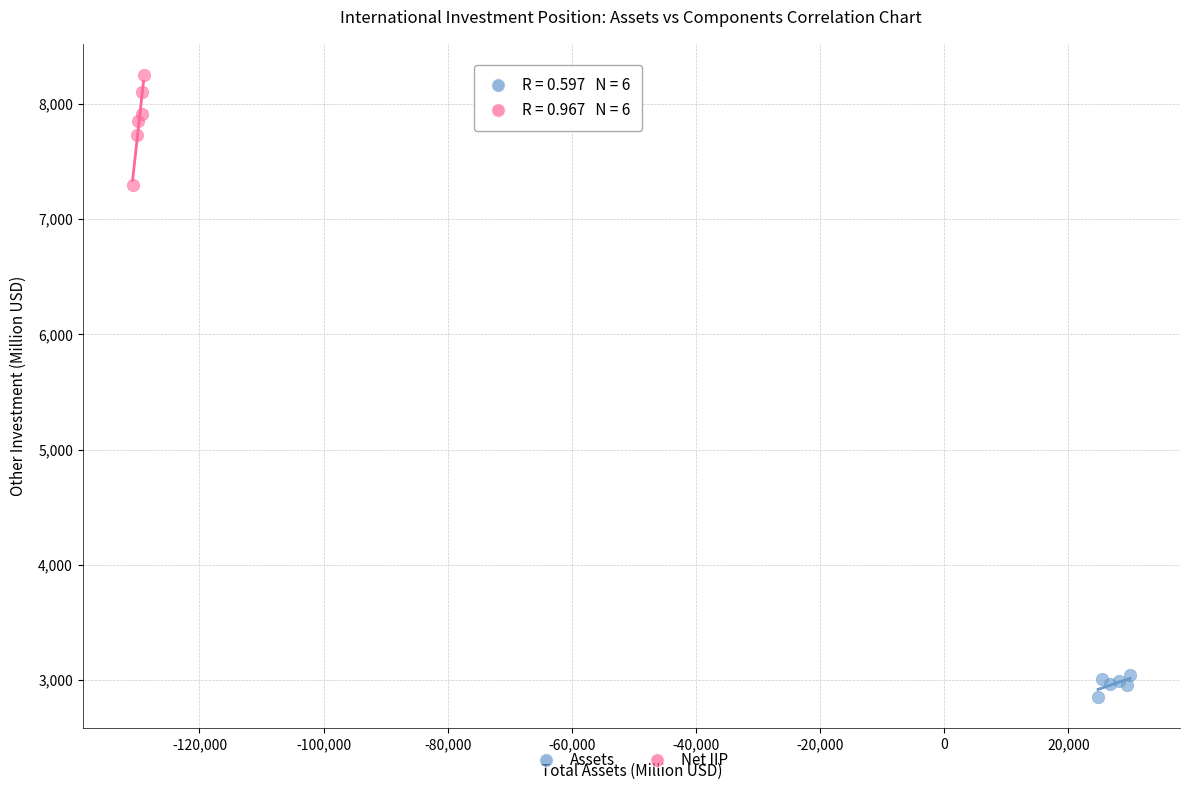

Which series has the largest Y range (max minus min)?

Net IIP